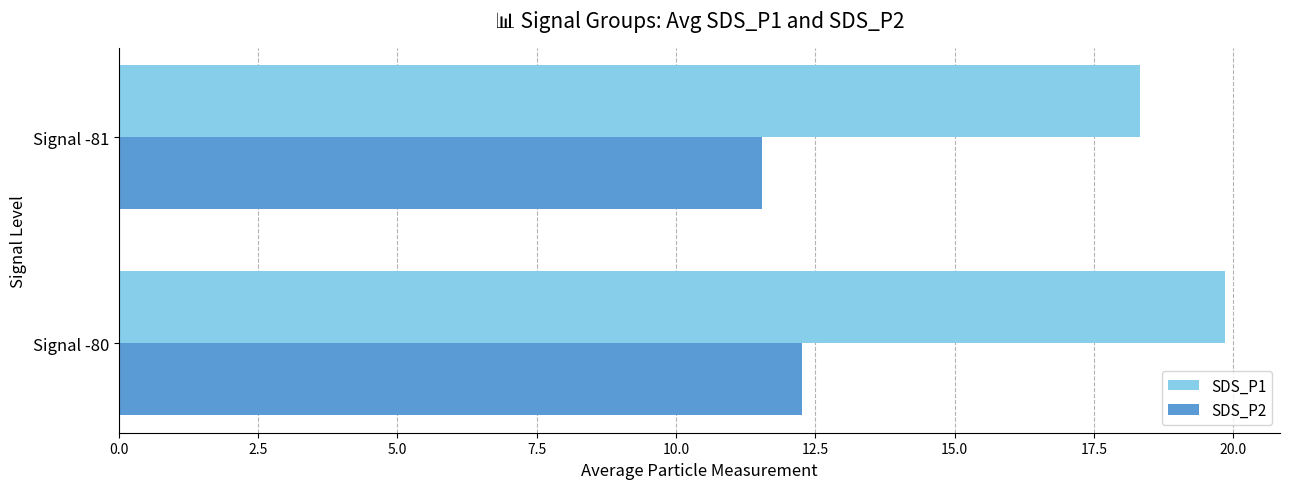

At which category does the chart reach its peak across all series?

Signal -80